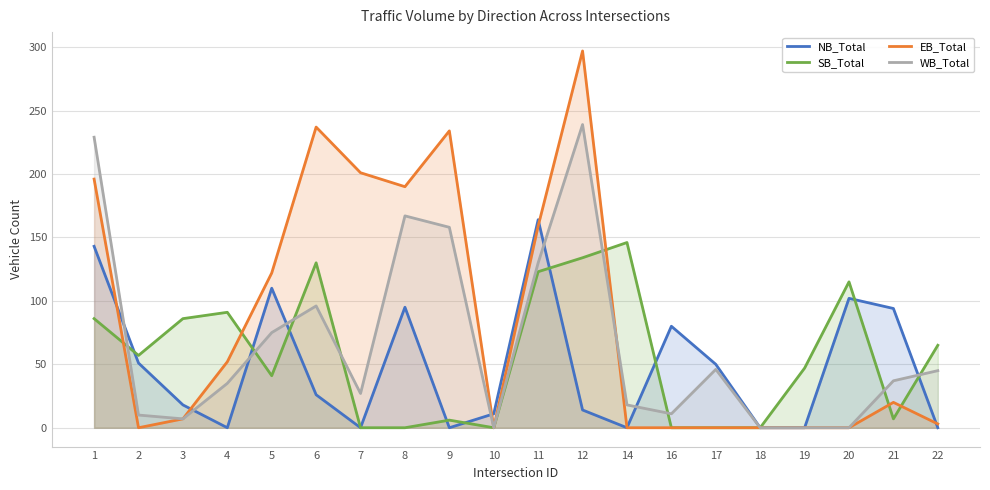

True or false: NB_Total has a value of 35 at 2.

False